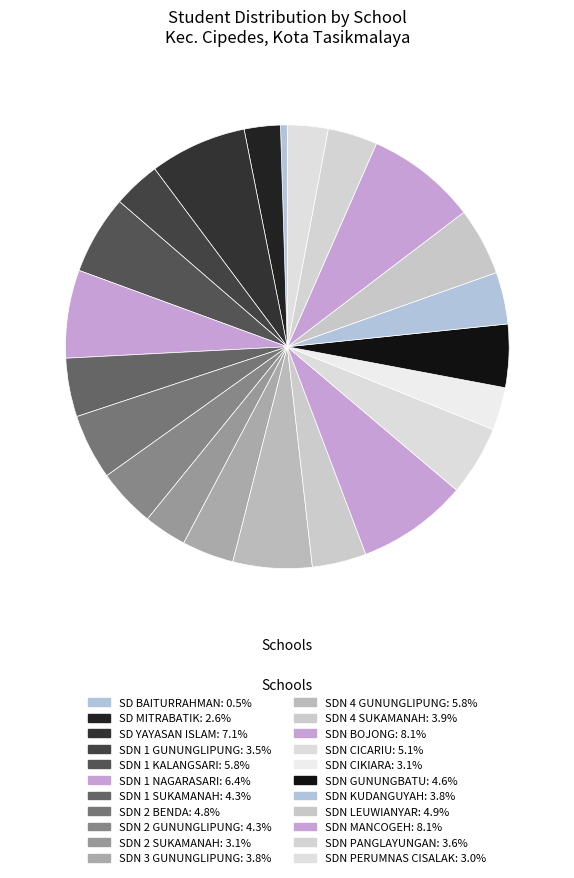

Is it true that SD YAYASAN ISLAM is 7% of the pie?

True